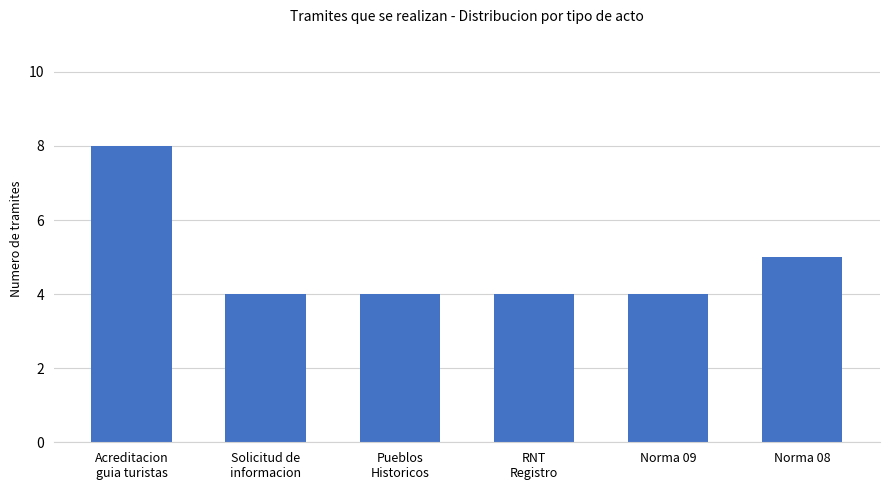

What is the sum of the values at RNT
Registro and Solicitud de
informacion?

8